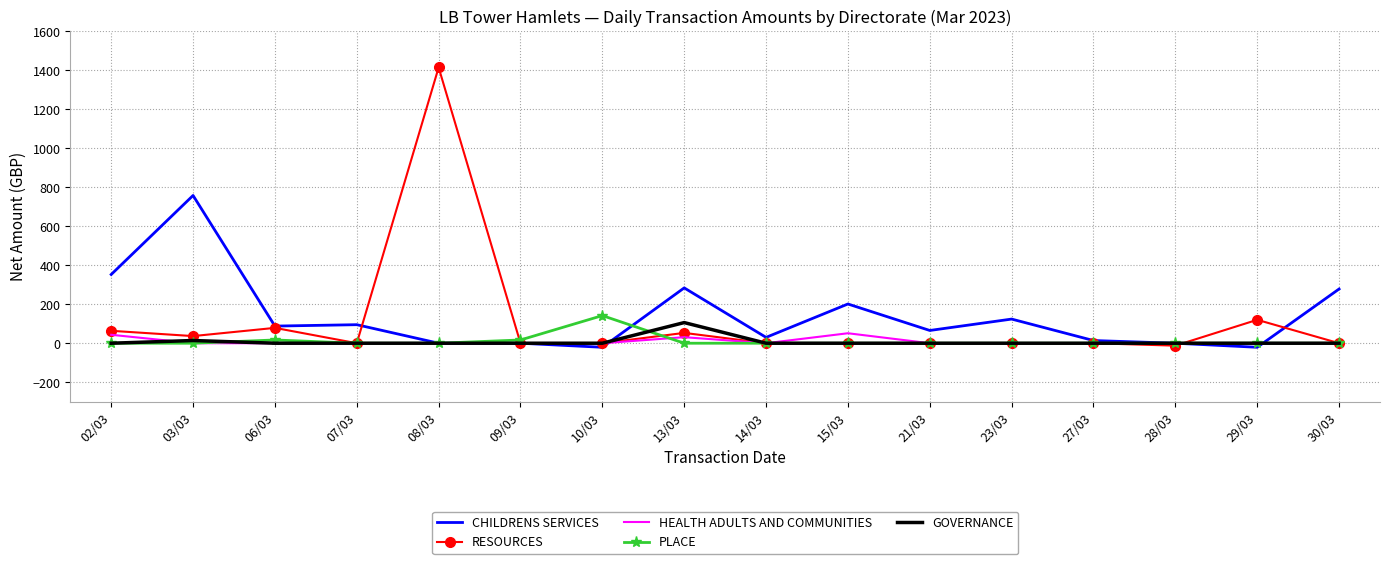

Count the number of data series in this chart.

5